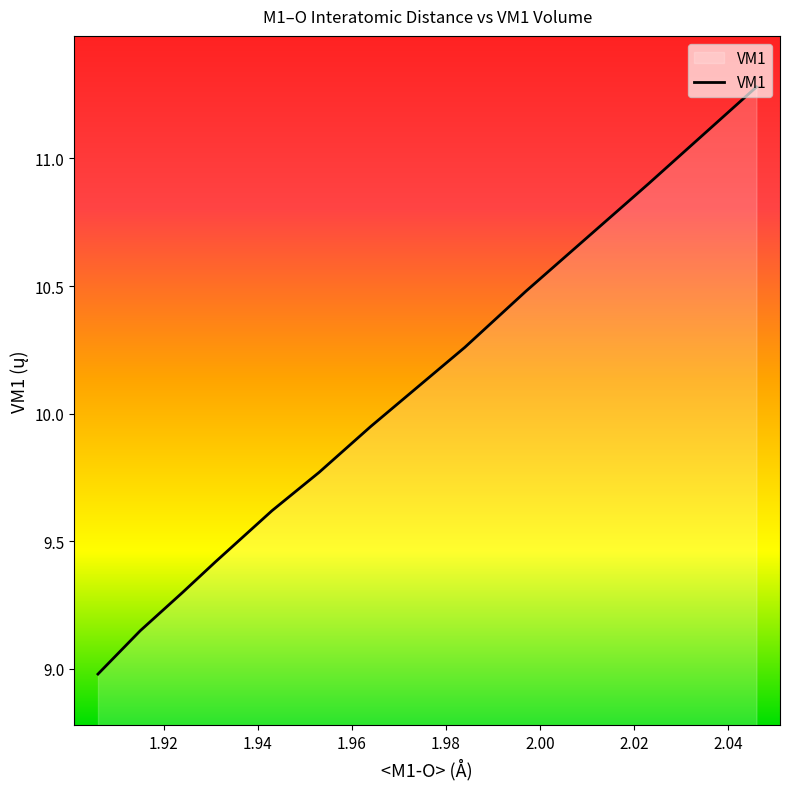

True or false: there are more than 0 points higher than both neighbors.

False